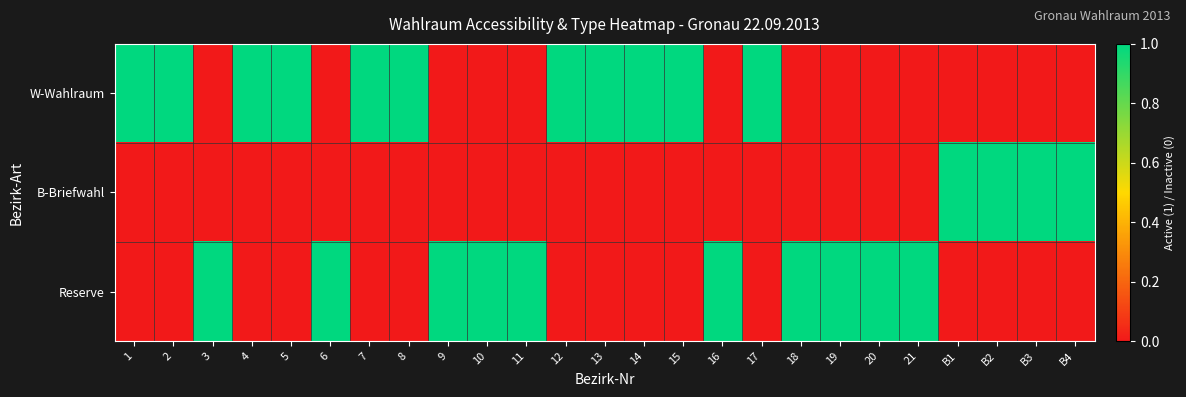

At which category is the sum across all series the highest?

1